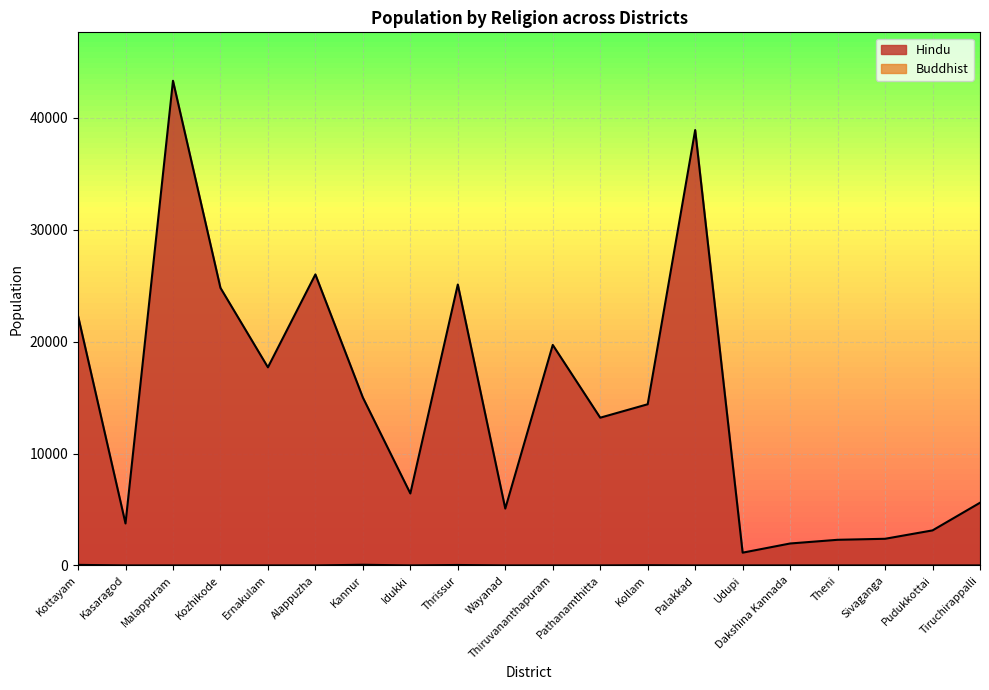

What is the difference between the second highest and second lowest values in the Buddhist series?

50